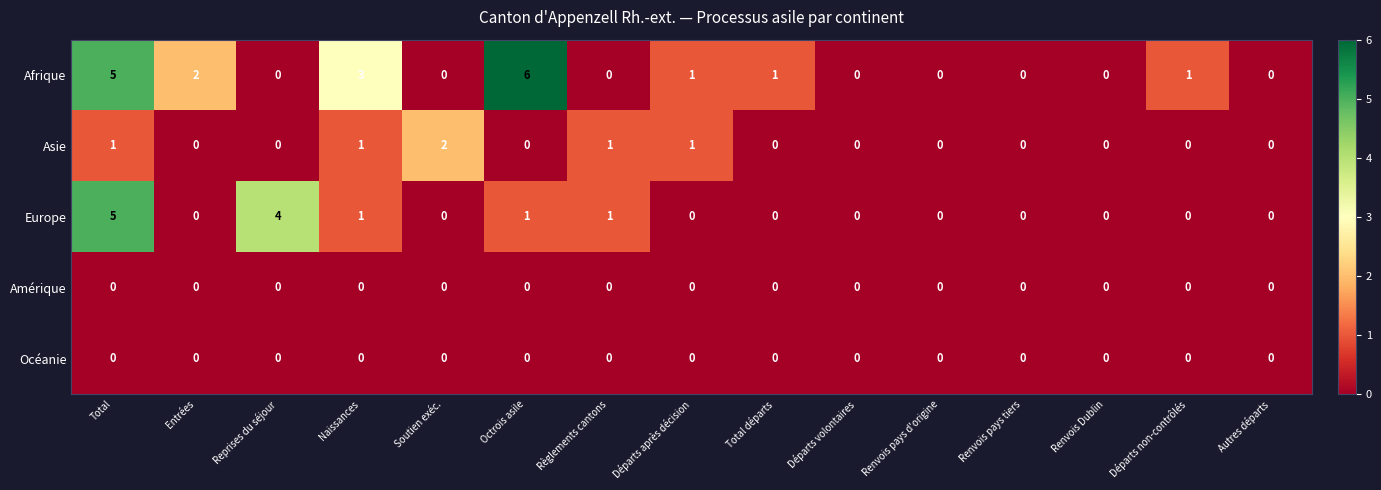

Which series has the widest spread of values?

Afrique